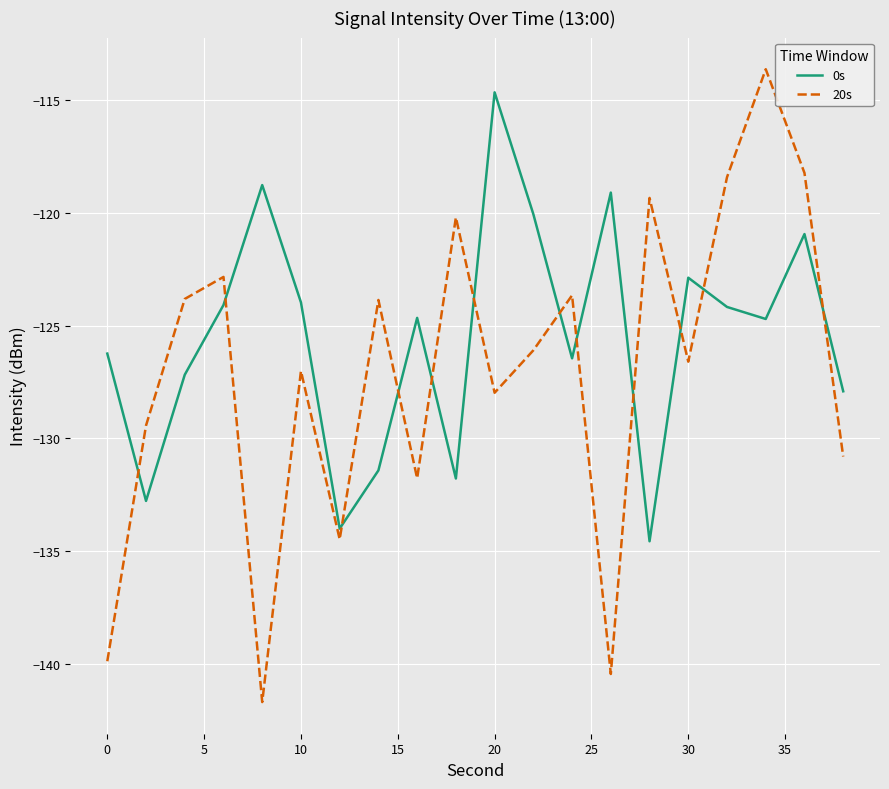

Which series has the largest total across all categories?

0s